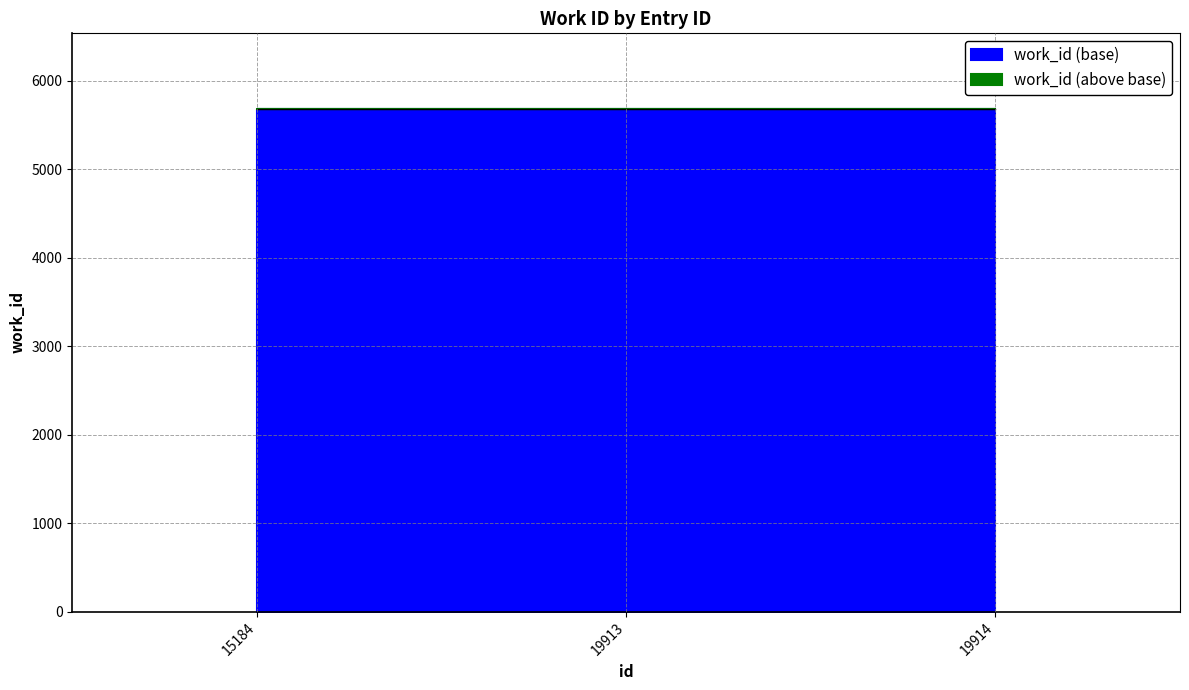

Which category has the lowest value across all series?

19913